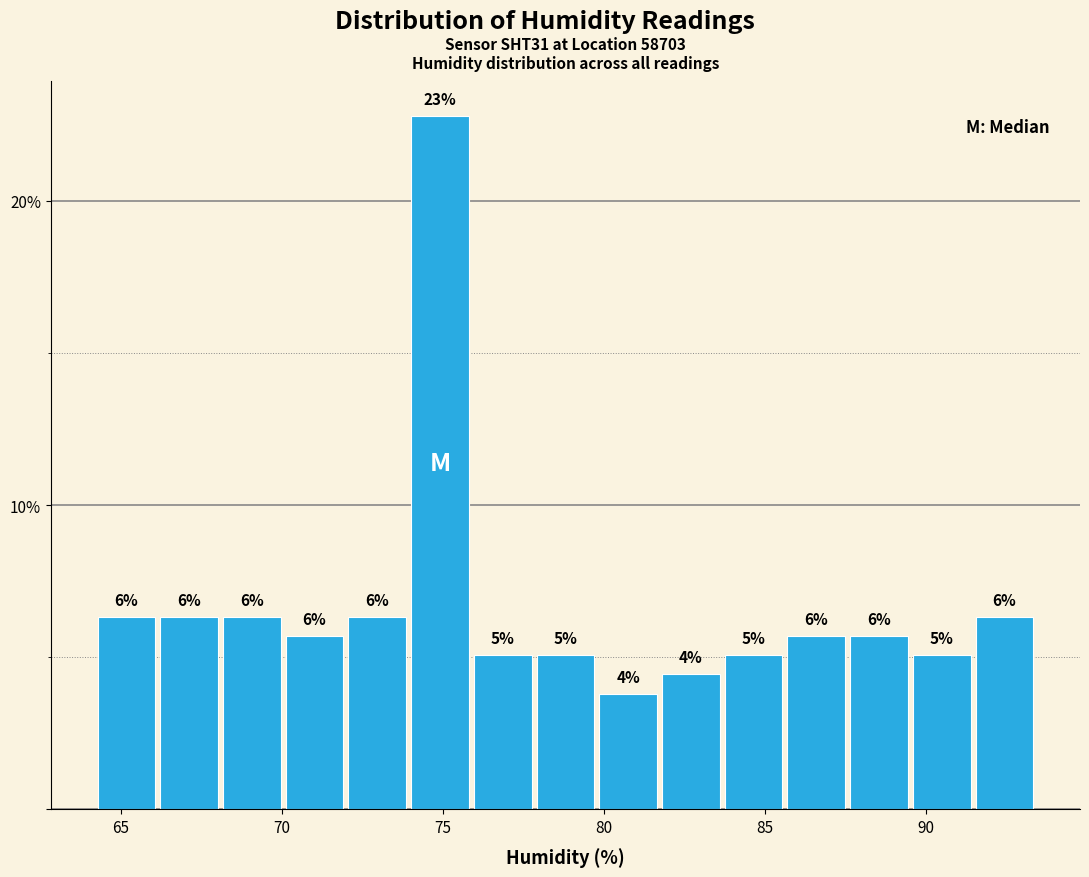

Read against the x-axis, roughly where is the centre of the tallest bar?

75.0